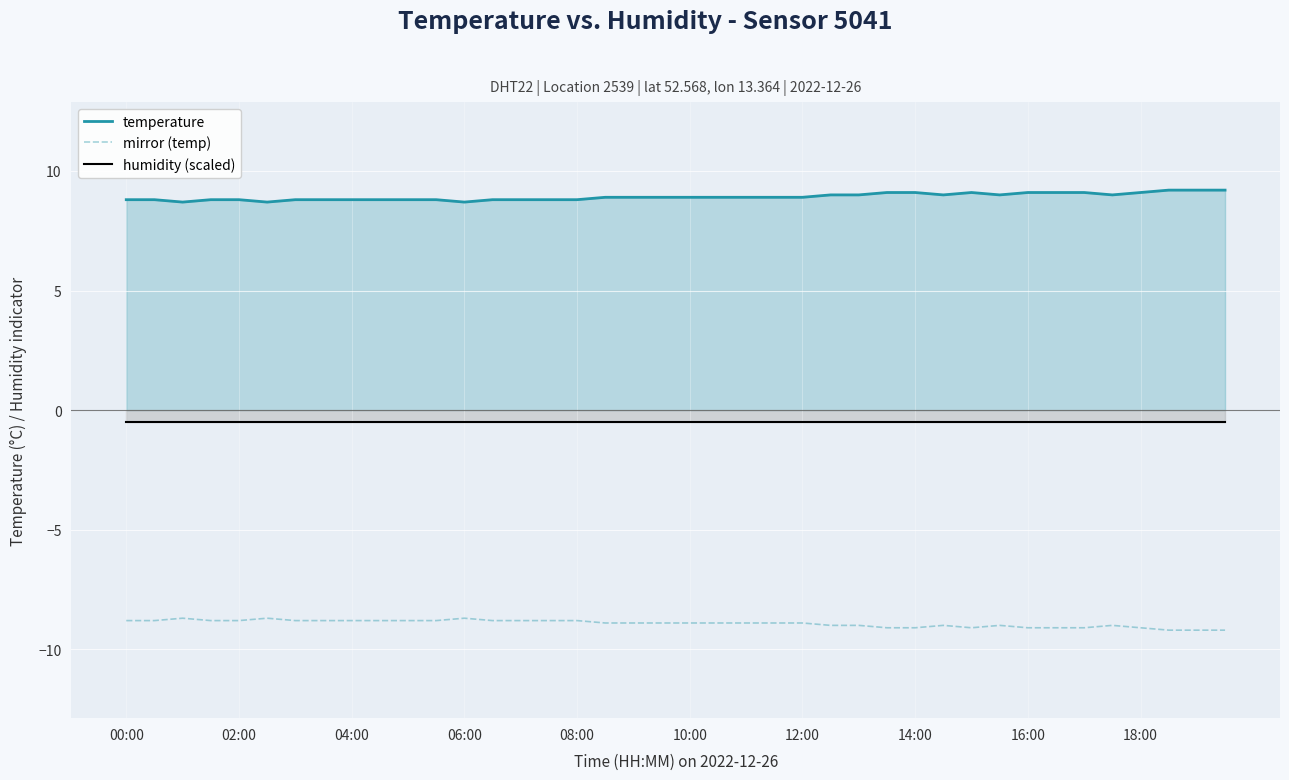

What are all the series names shown in the legend?

temperature, mirror (temp), humidity (scaled)